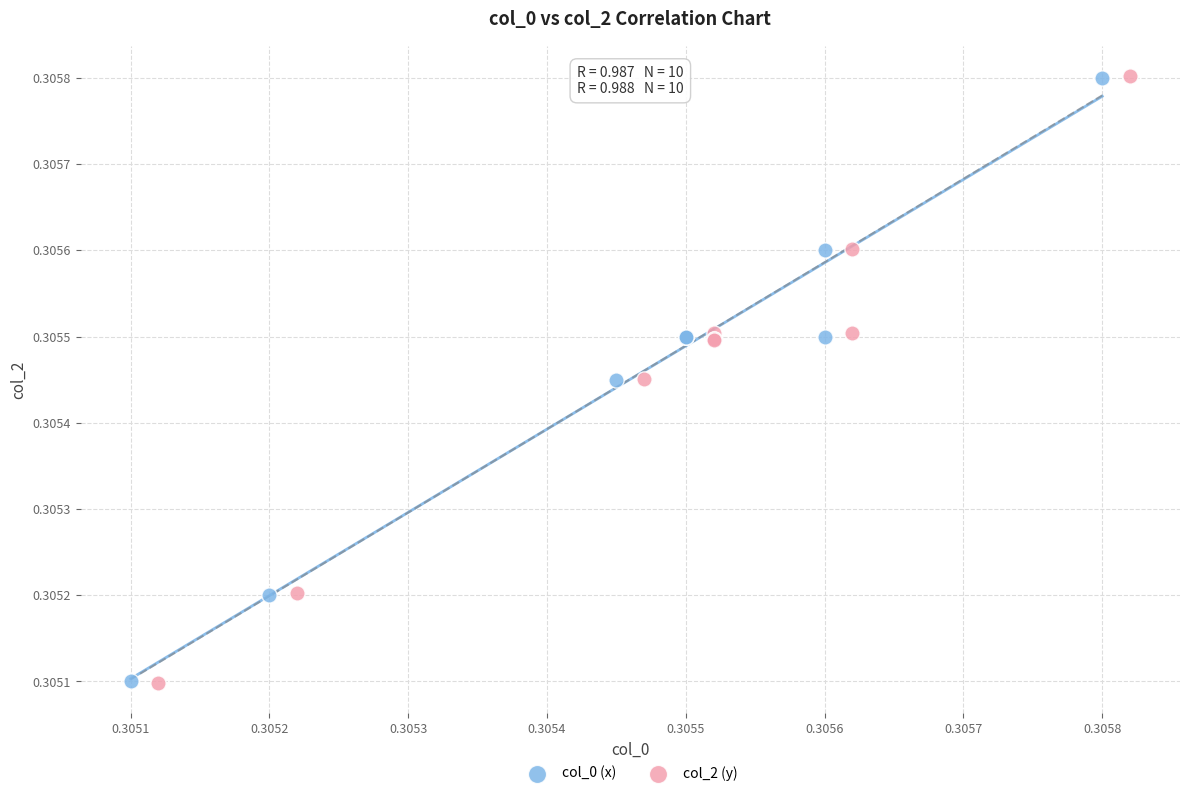

What are all the series names shown in the legend?

col_0 (x), col_2 (y)